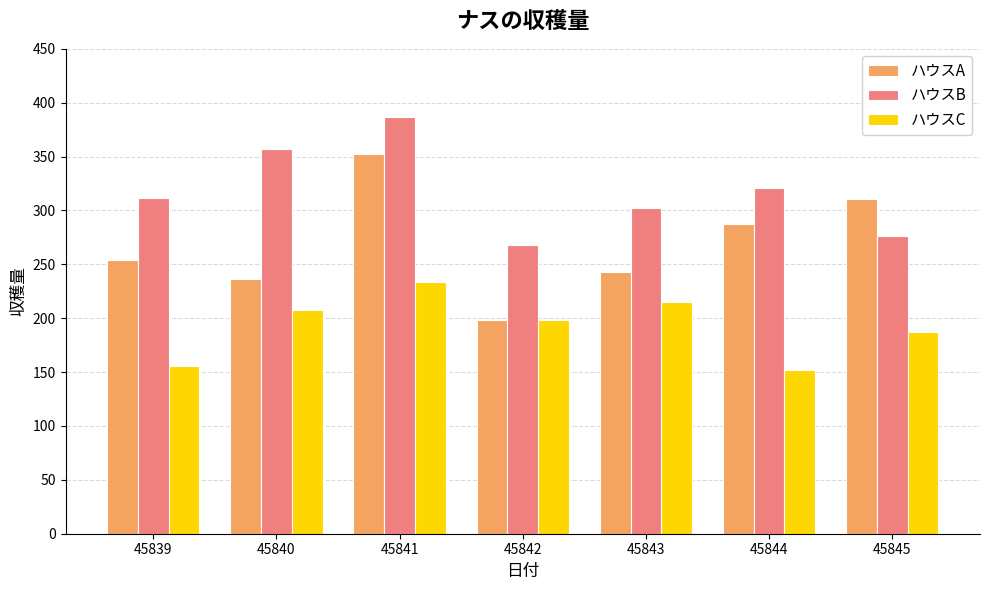

Rank the series at 45841 from lowest to highest value.

ハウスC, ハウスA, ハウスB